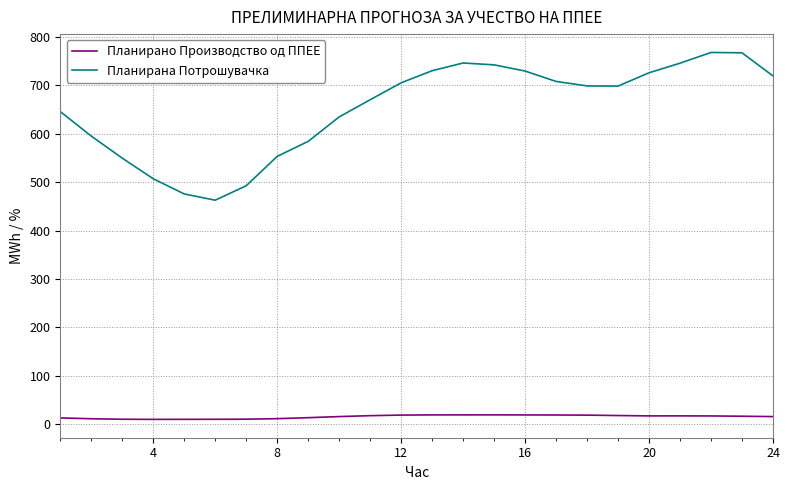

List the series in order of their peak value, lowest first.

Планирано Производство од ППЕЕ, Планирана Потрошувачка